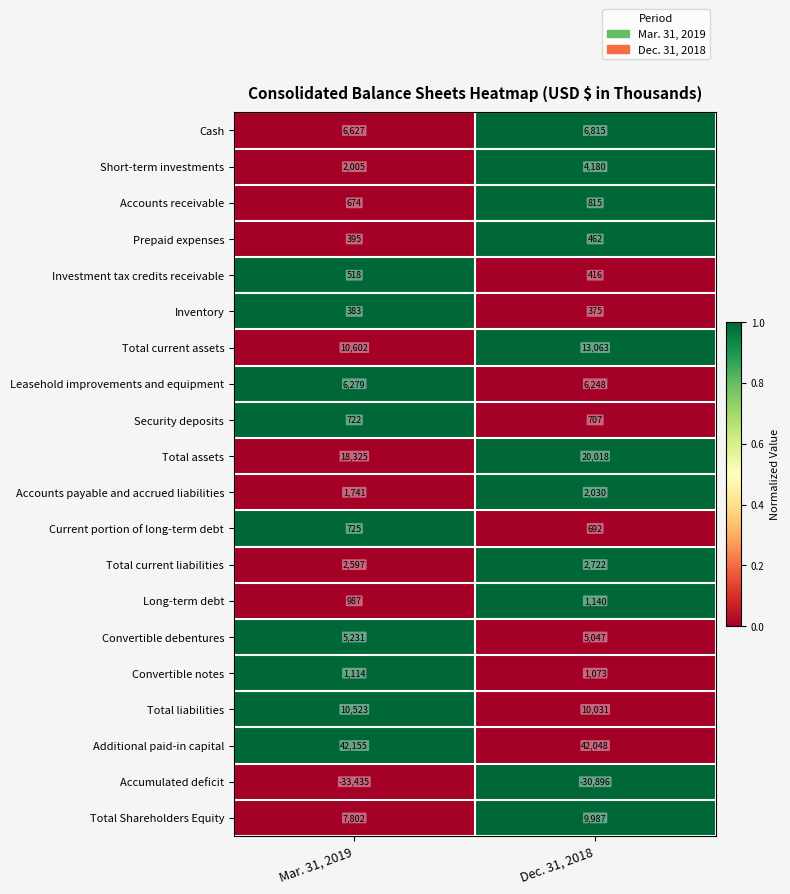

List the labels in order of Inventory value, largest first.

Mar. 31, 2019, Dec. 31, 2018